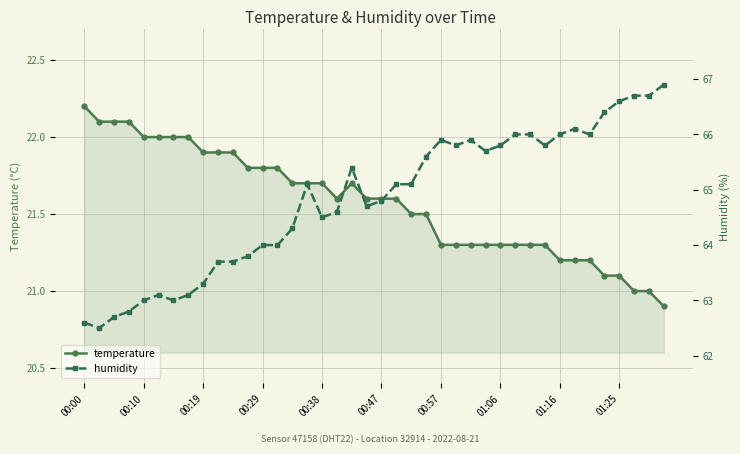

What is the maximum value for temperature?

22.2